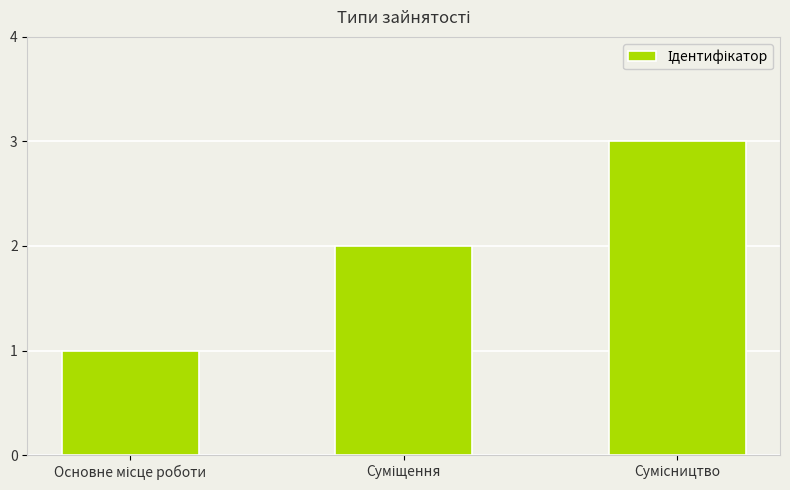

What is the greatest value displayed?

3